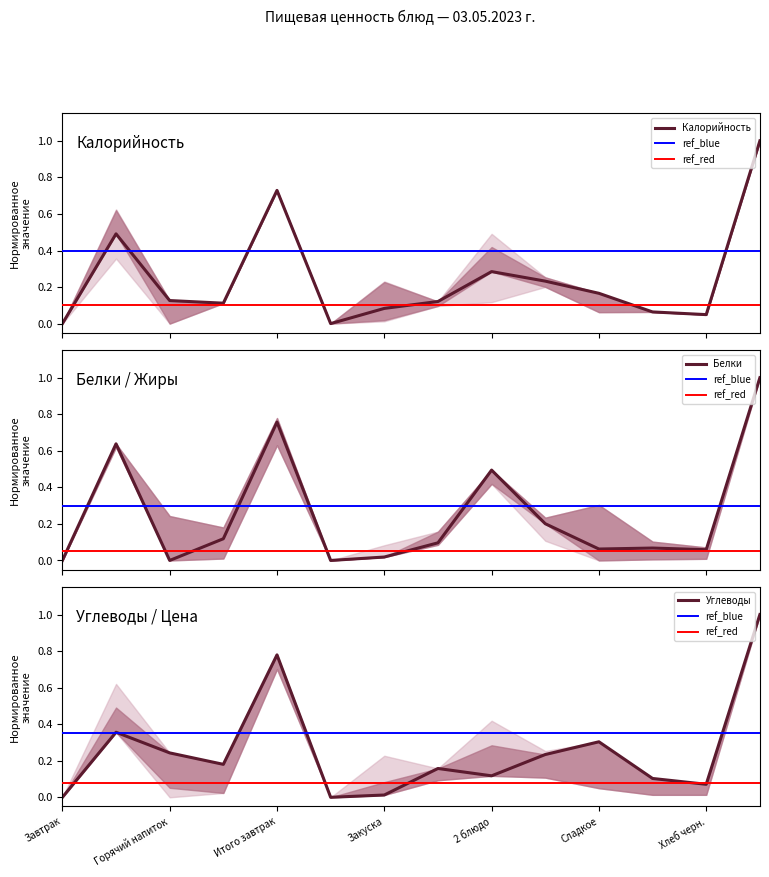

The value of Углеводы at Углеводы is 0.3. True or false?

False